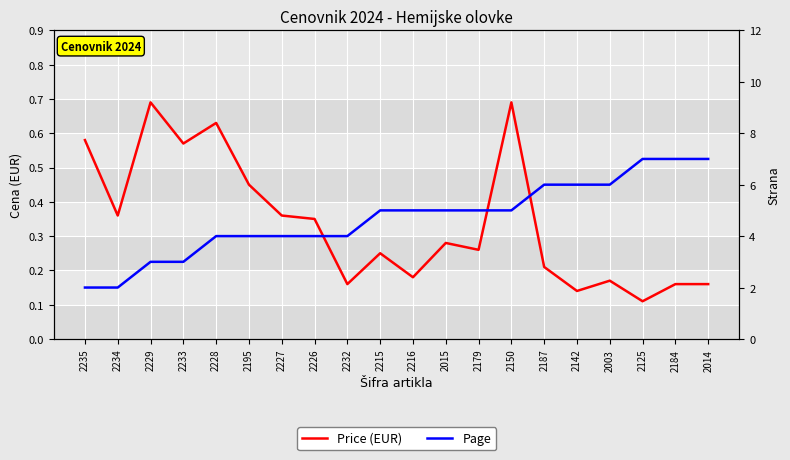

What are all the series names shown in the legend?

Price (EUR), Page